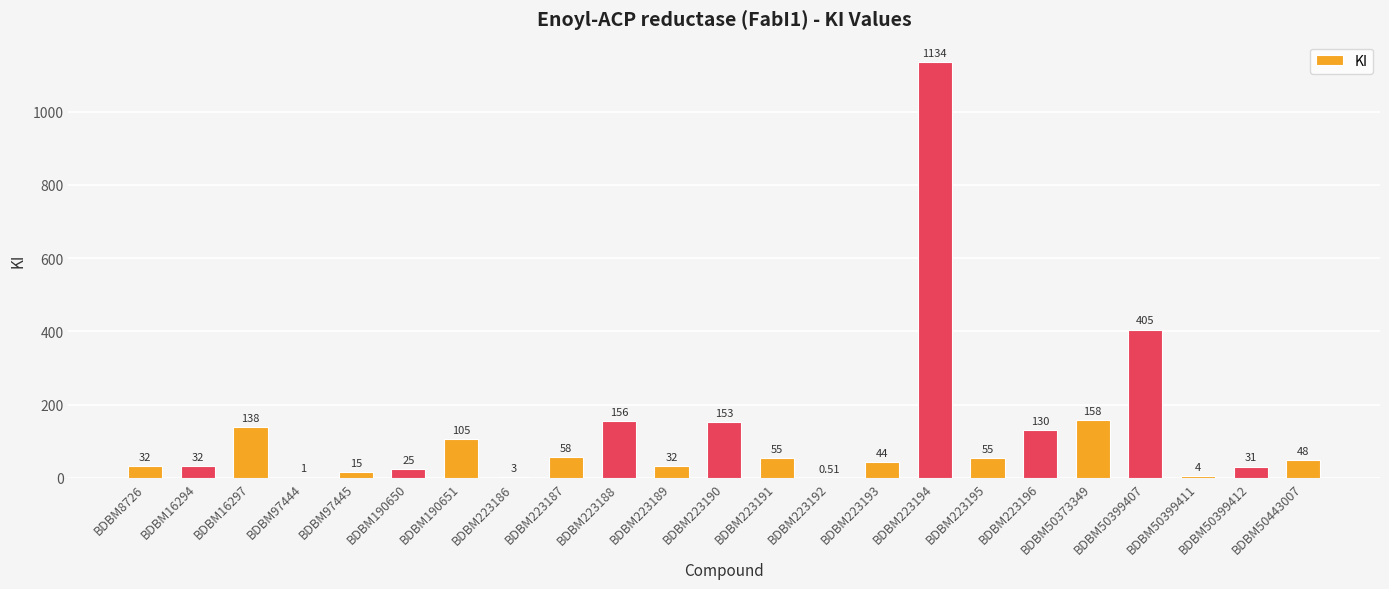

What is the sum of the values at BDBM223195 and BDBM50399407?

460.0